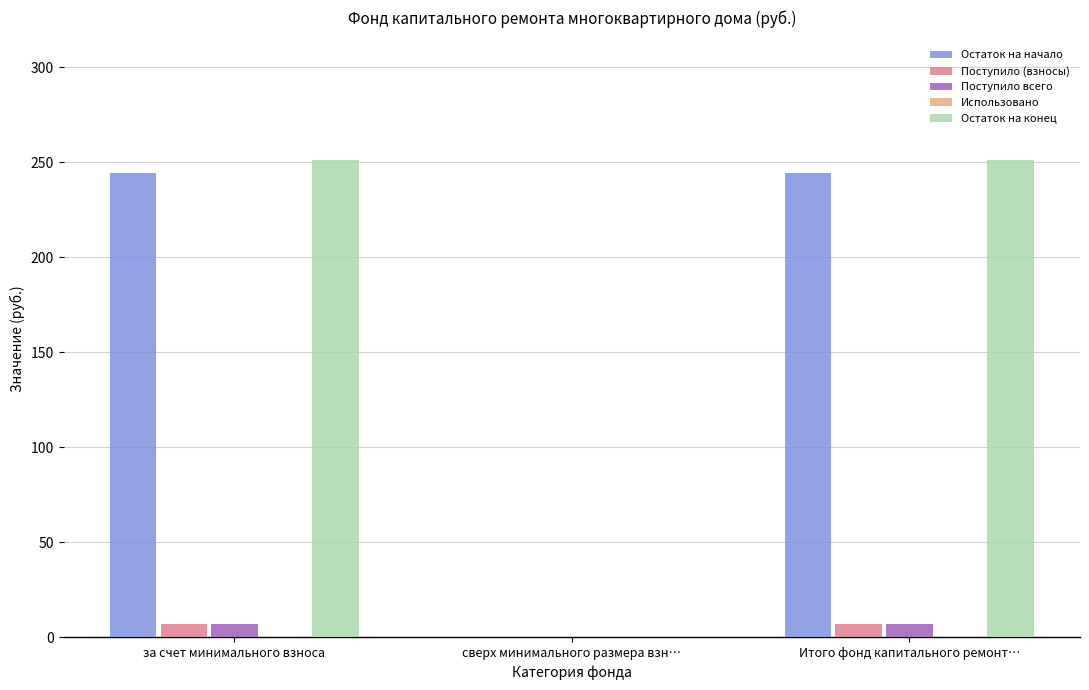

The Остаток на конец series shows 90.6 at Итого фонд капитального ремонт…. True or false?

False